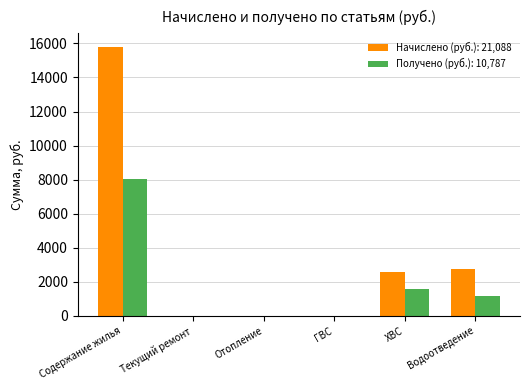

Which category has the highest value across all series?

Содержание жилья